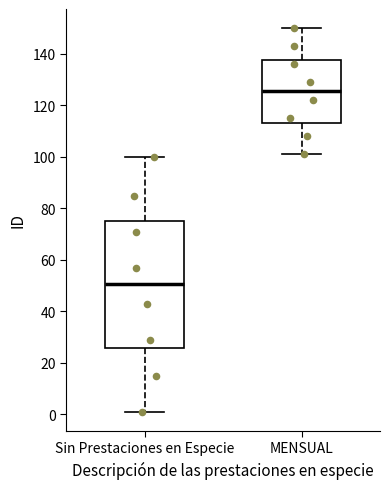

Reading left to right, transcribe this box plot: for each box, give where its median line is, the range the box spans, and where its two whiskers end, as read against the y-axis. The values are not printed on the chart, so give them approximately, as read against the axis.

Sin Prestaciones en Especie: median 50, box 26 to 76, whiskers 2 to 100
MENSUAL: median 126, box 114 to 138, whiskers 102 to 150